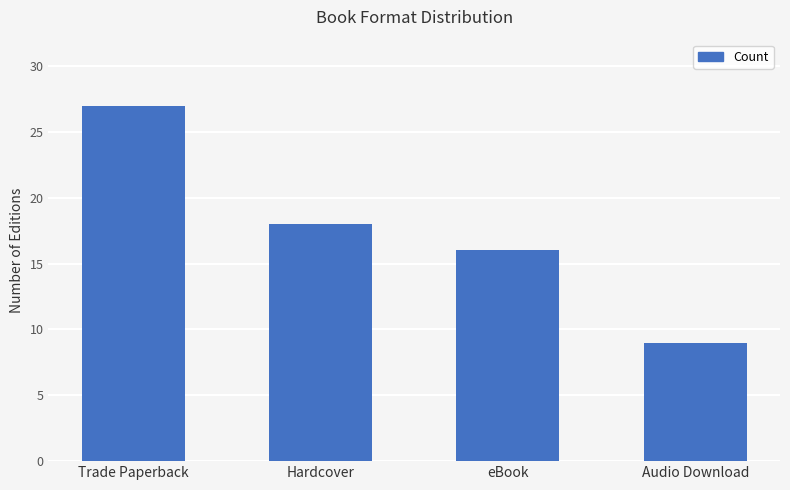

List the labels in order of value, largest first.

Trade Paperback, Hardcover, eBook, Audio Download